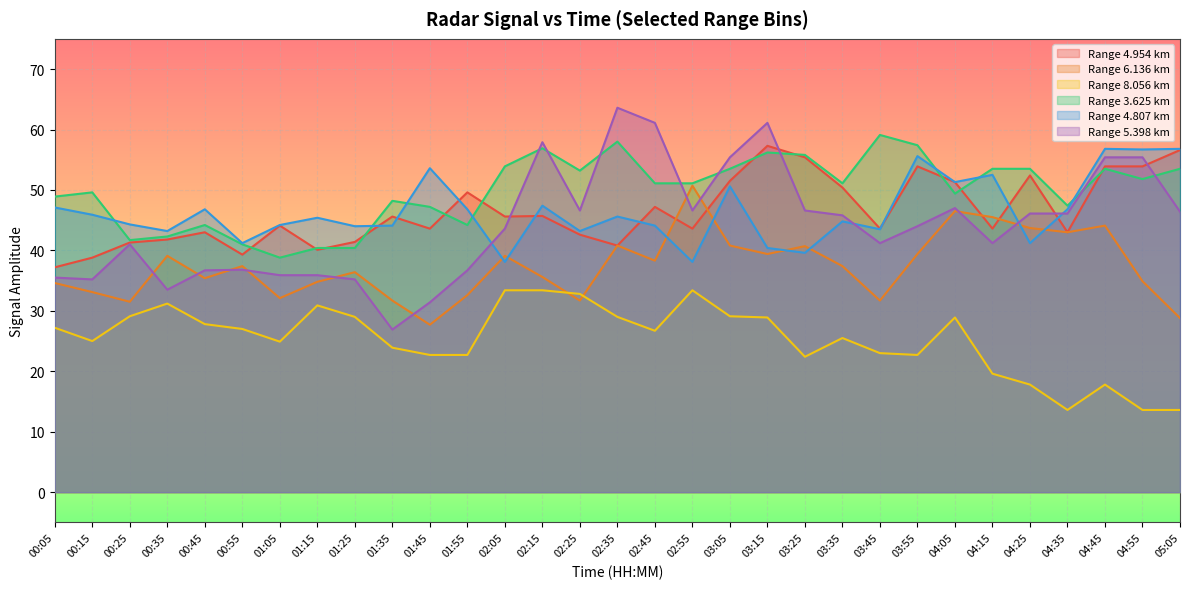

The value of 4.807 at 01:35 is 44.1. True or false?

True